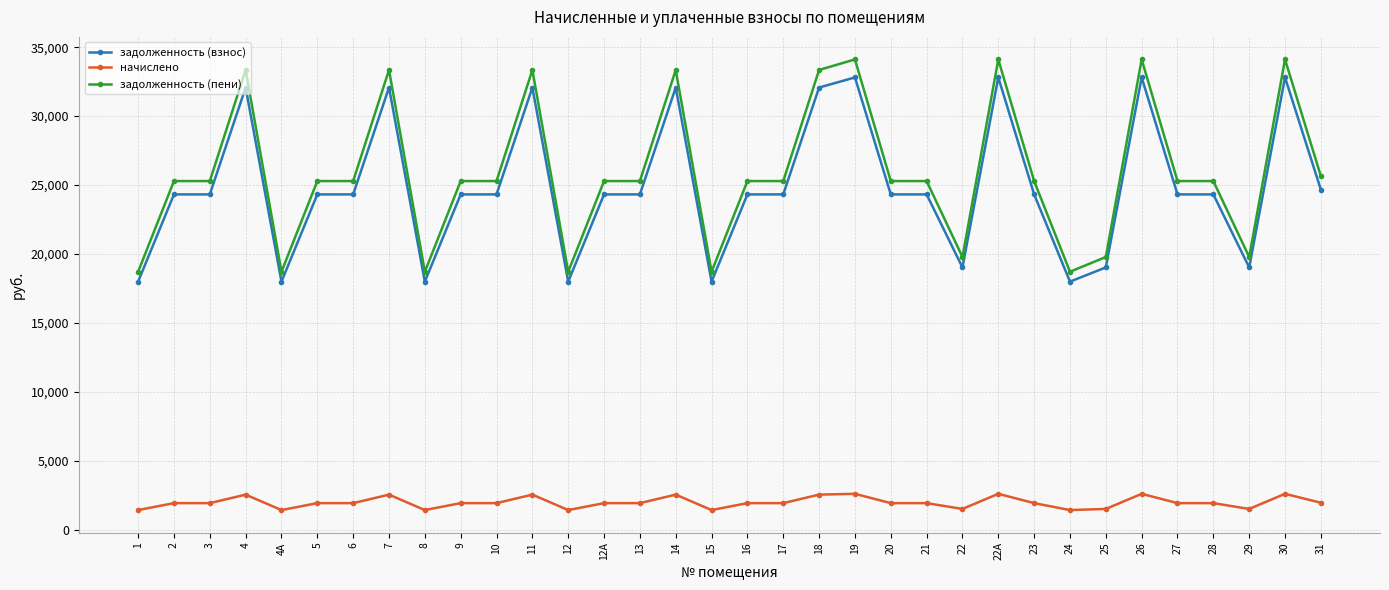

True or false: задолженность (пени) and задолженность (взнос) cross at least once.

False